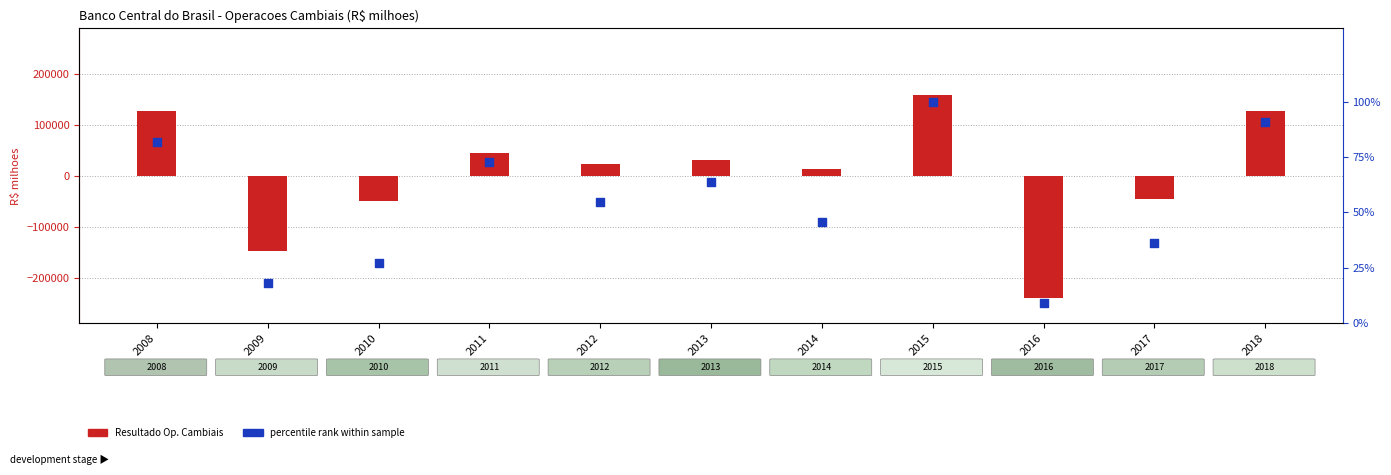

Which series has the widest spread of Y values?

Resultado Op. Cambiais